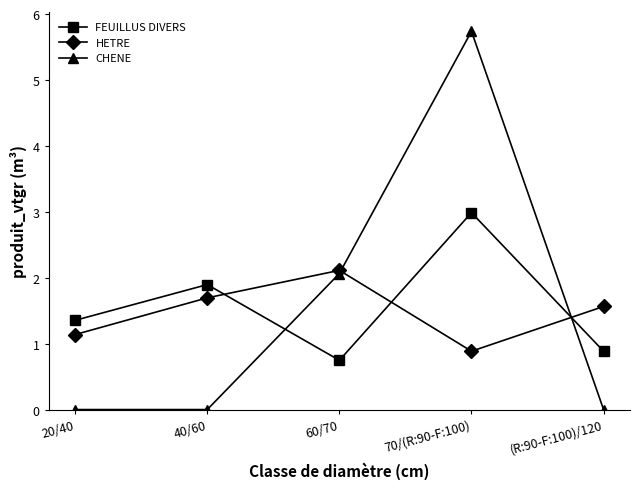

What is the difference between the CHENE values at 70/(R:90-F:100) and 60/70?

3.7